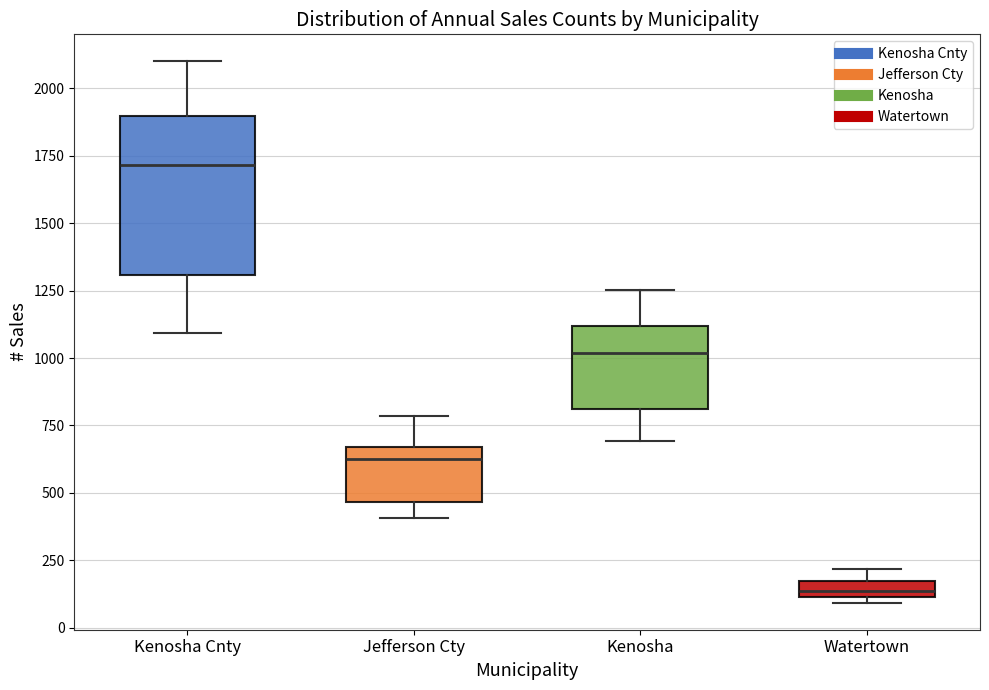

Which box's median line is the lowest?

Watertown